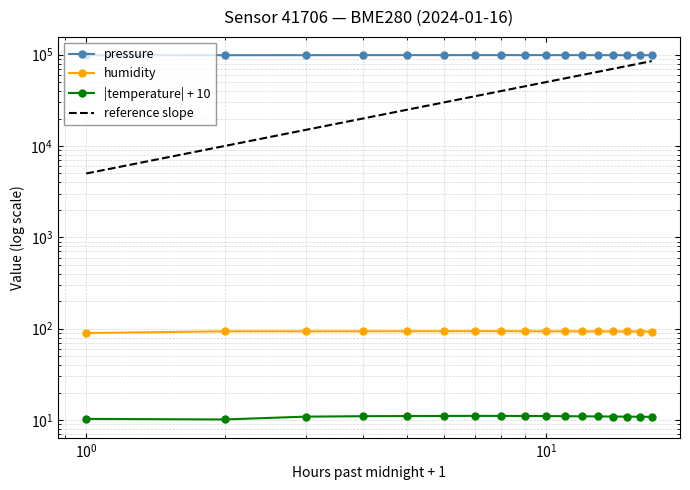

Is the value of pressure at $\mathdefault{10^{-1}}$ greater than the value of reference slope at 13?

Yes